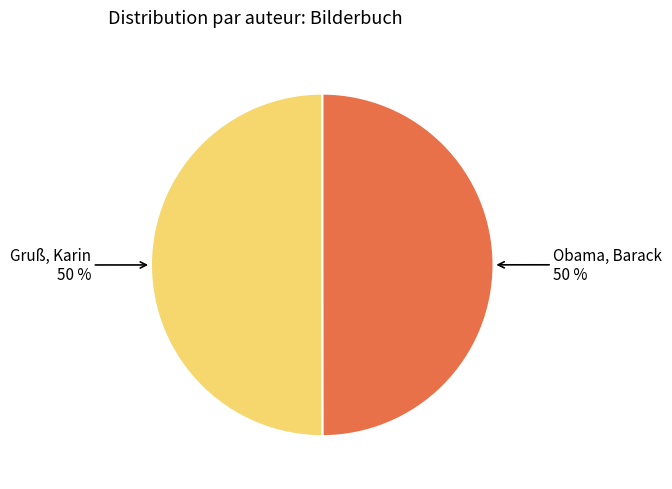

Count the number of slices in the pie.

2